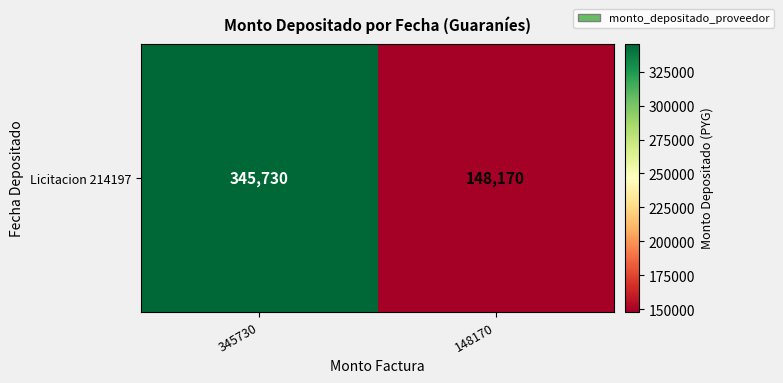

What is the sum of the values at 345730 and 148170?

493900